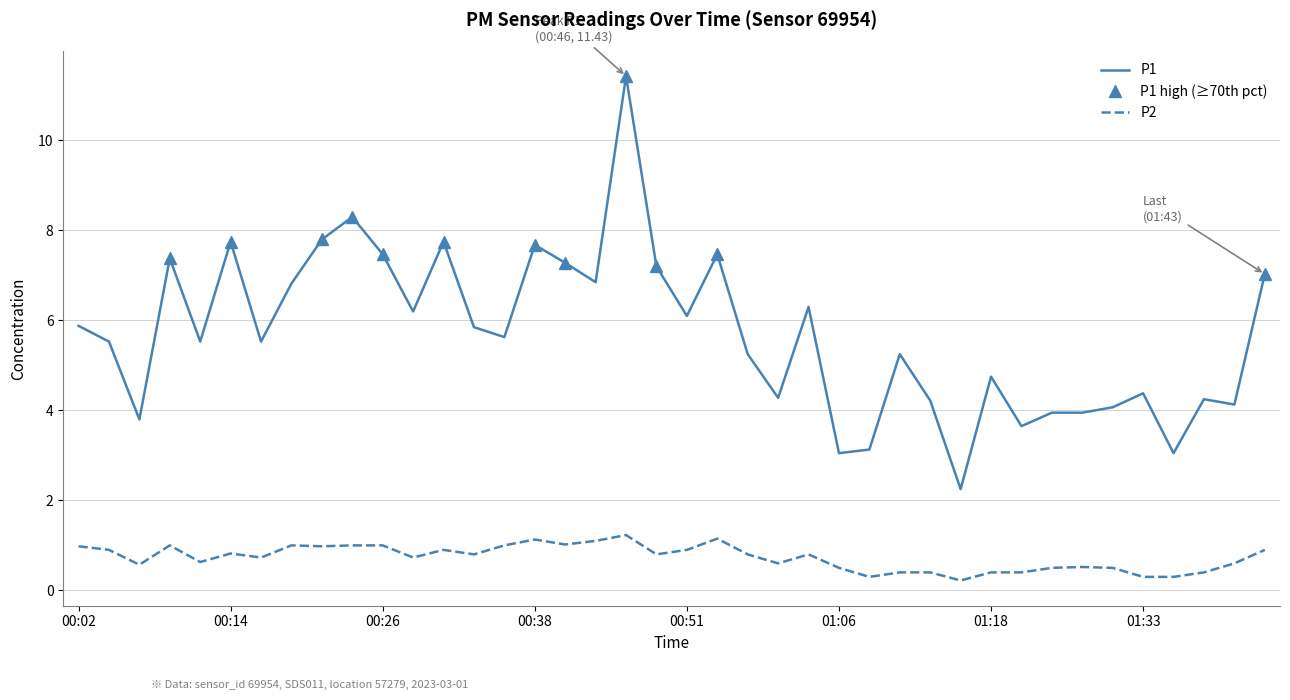

True or false: P1 and P2 cross at least once.

False